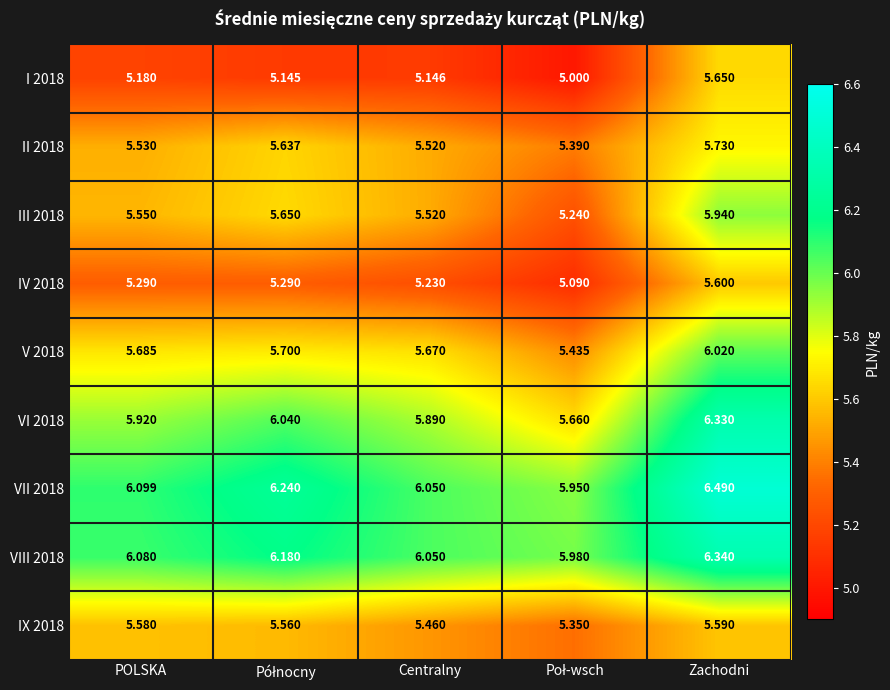

At which label does VIII 2018 first exceed 6?

POLSKA